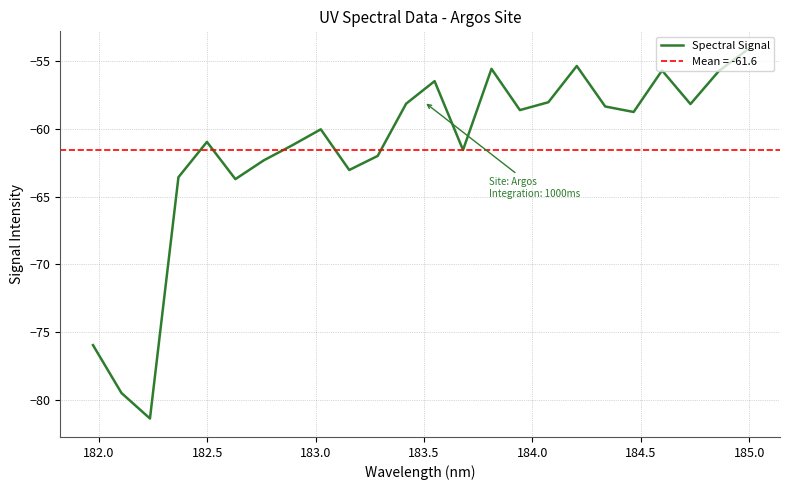

Is this an area chart (filled region under the line)?

No